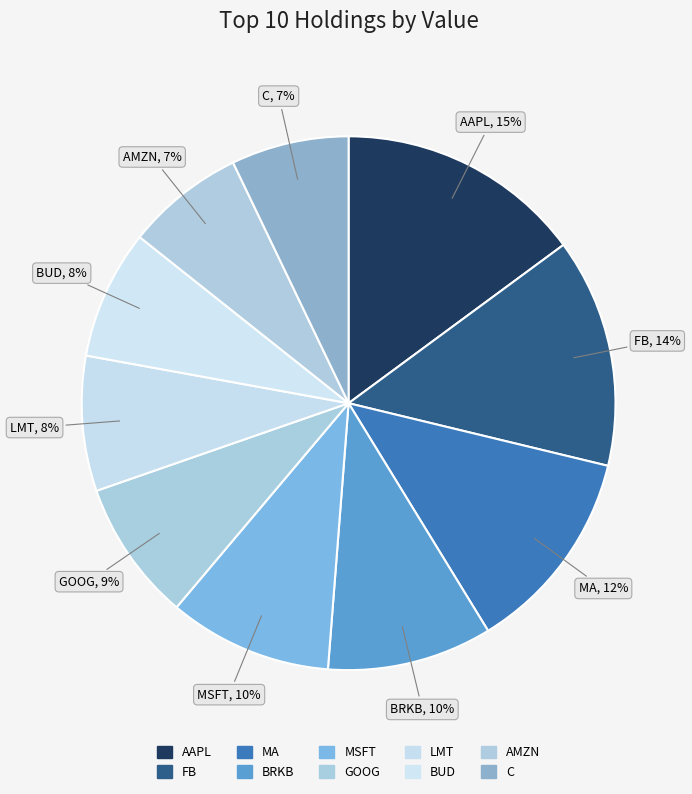

How many slices are in this pie chart?

10